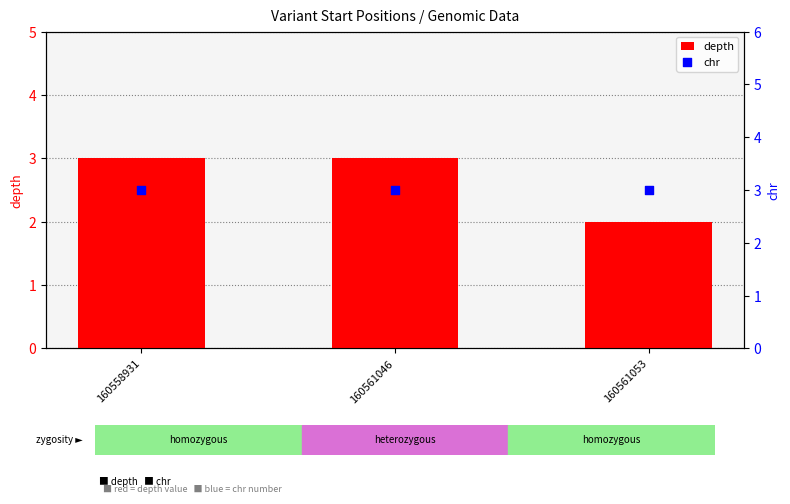

Which series contains the lowest Y value?

depth